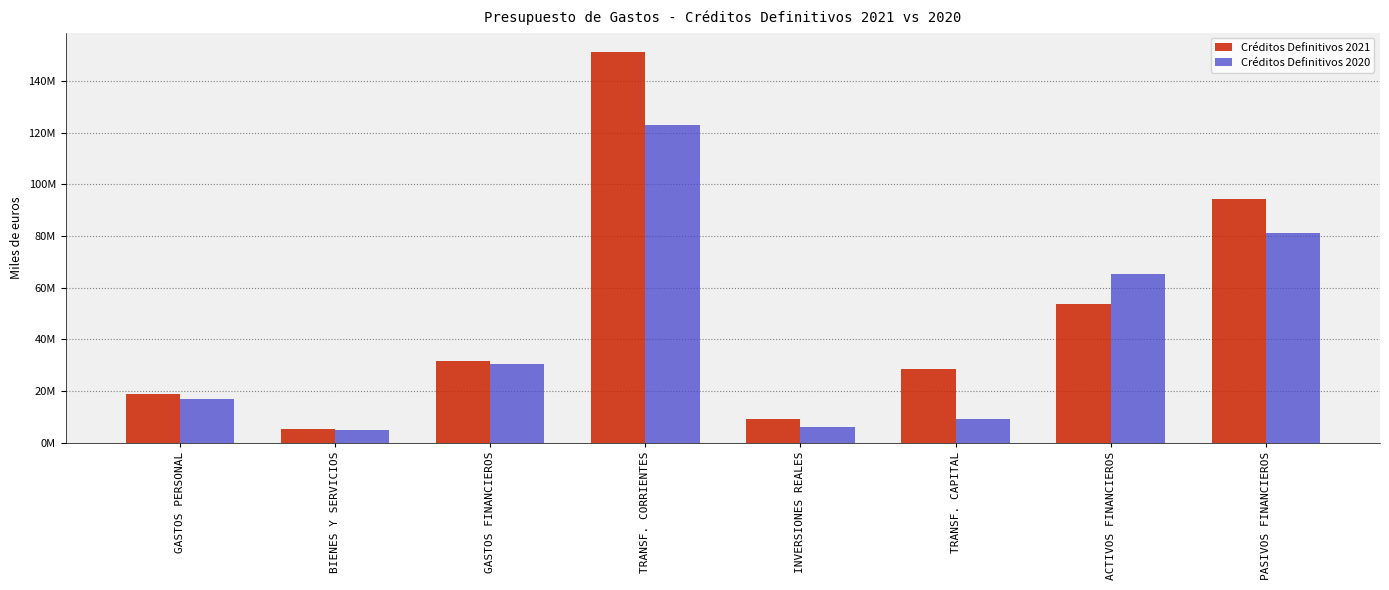

Between GASTOS FINANCIEROS and ACTIVOS FINANCIEROS, which series saw the biggest shift?

Créditos Definitivos 2020